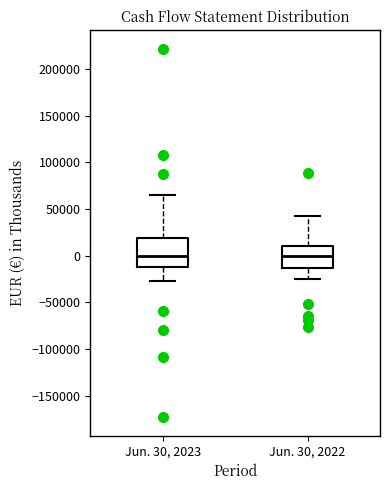

Where is the upper edge of the box for Jun. 30, 2022 on the y-axis? The values are not printed on the chart, so give them approximately, as read against the axis.

10000